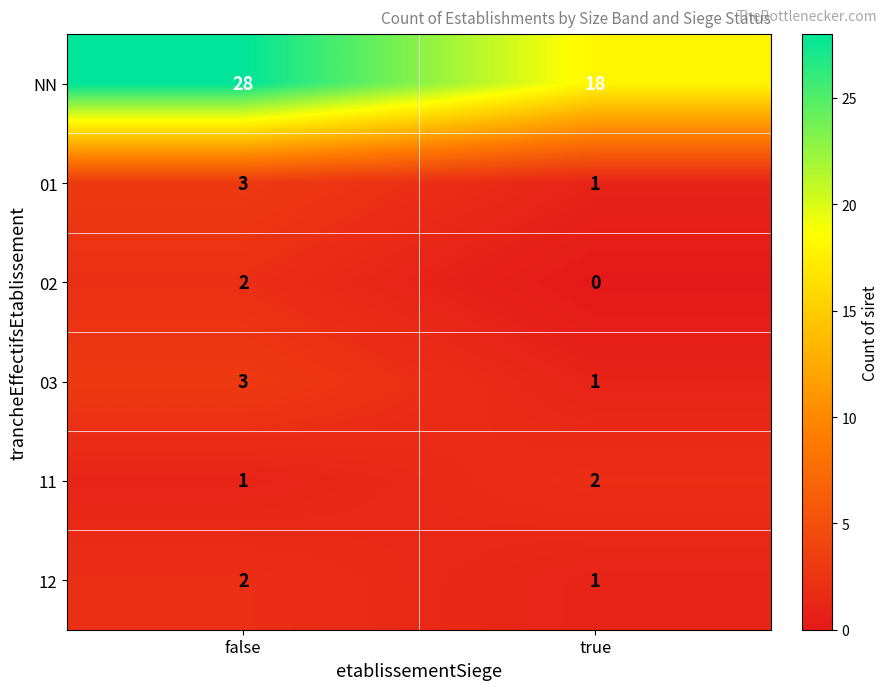

Which label corresponds to the smallest value in the chart?

true